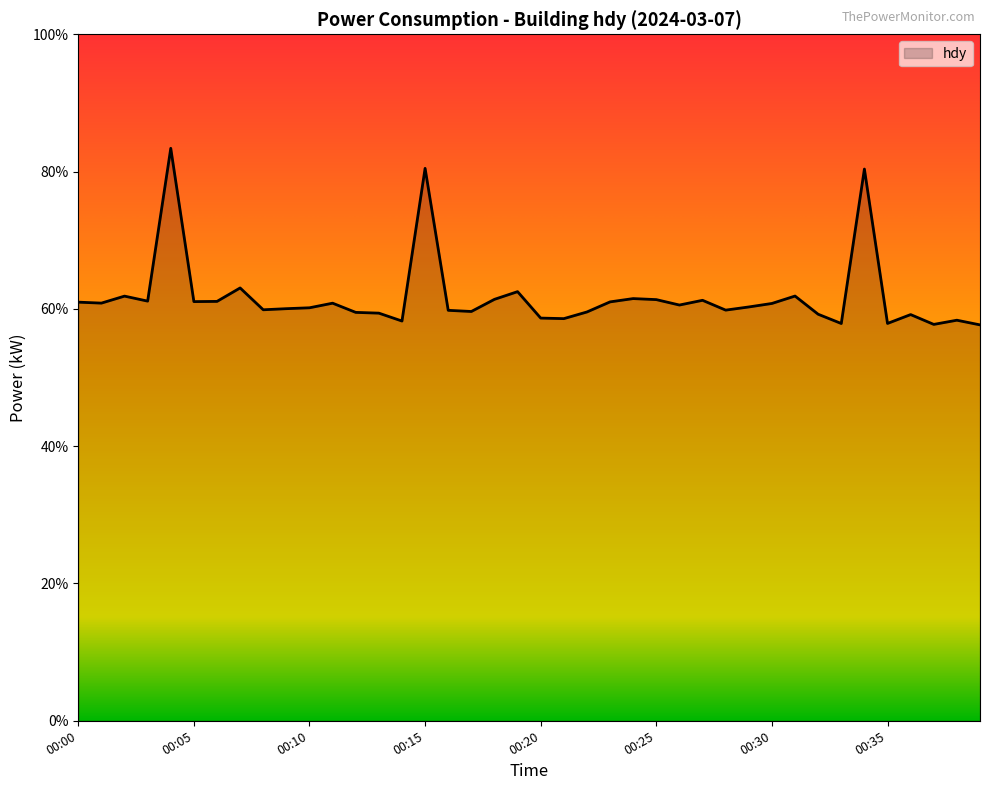

What is the difference between the maximum and minimum values?

25.7